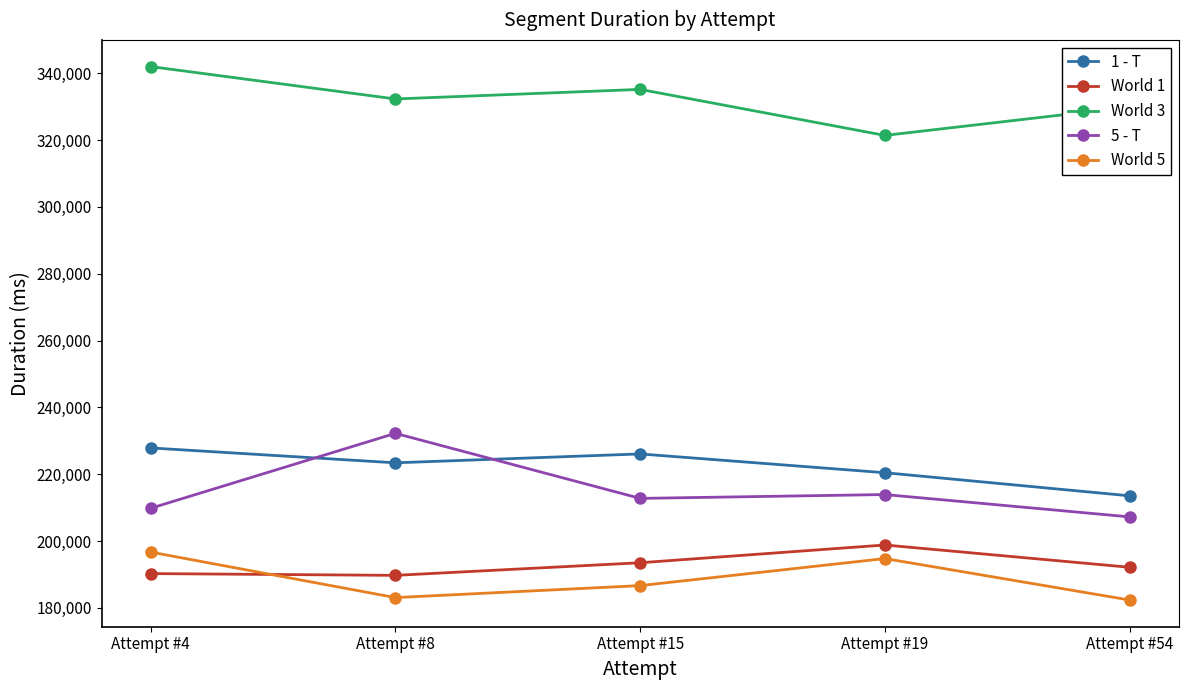

What is the difference between the World 1 values at Attempt #19 and Attempt #15?

5315